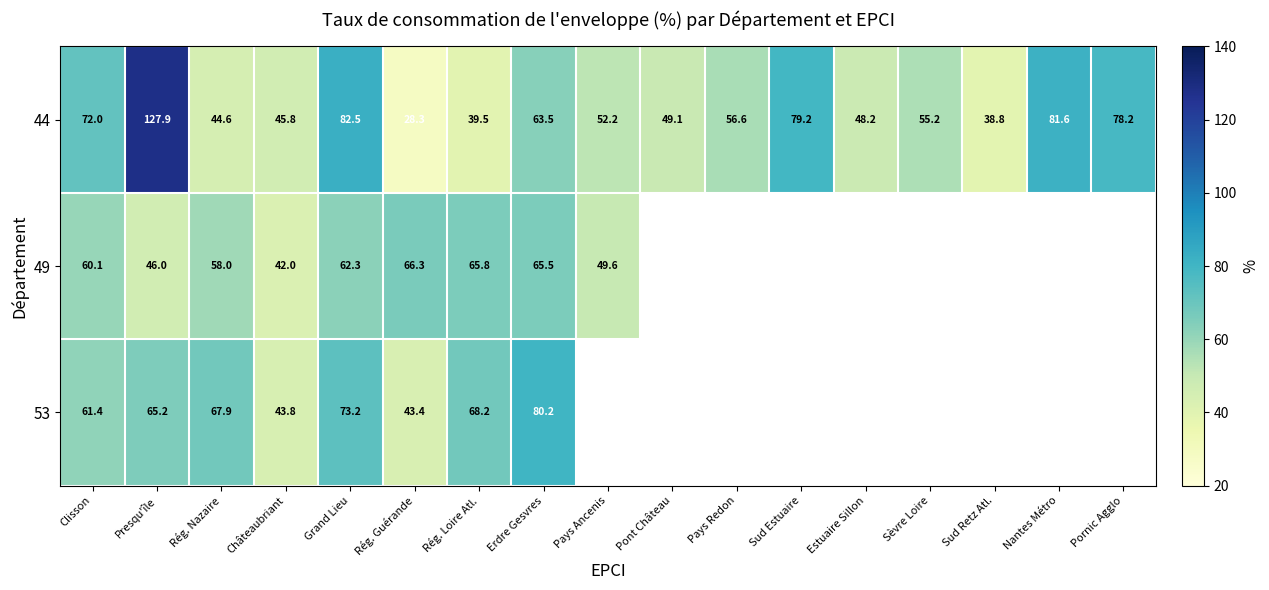

How many categories are shown in the chart?

17